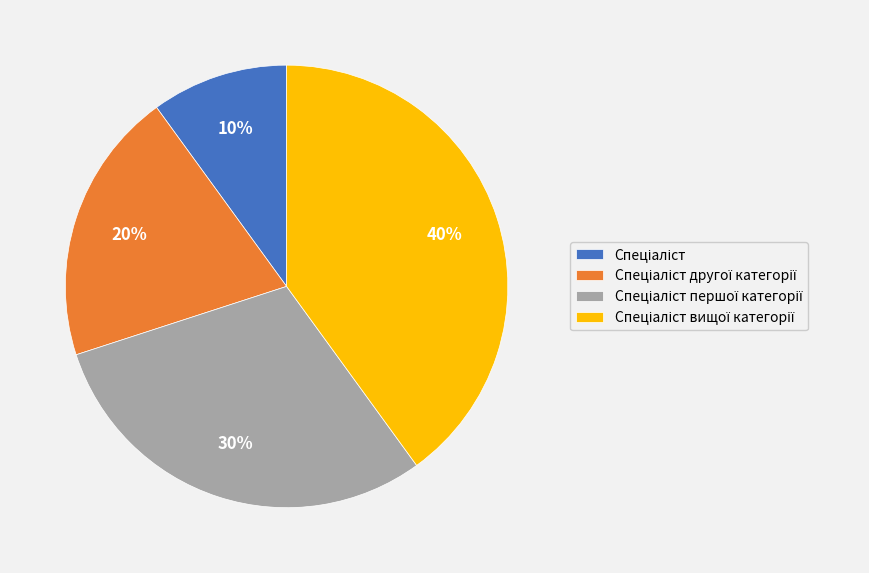

Does any single category account for the majority?

No